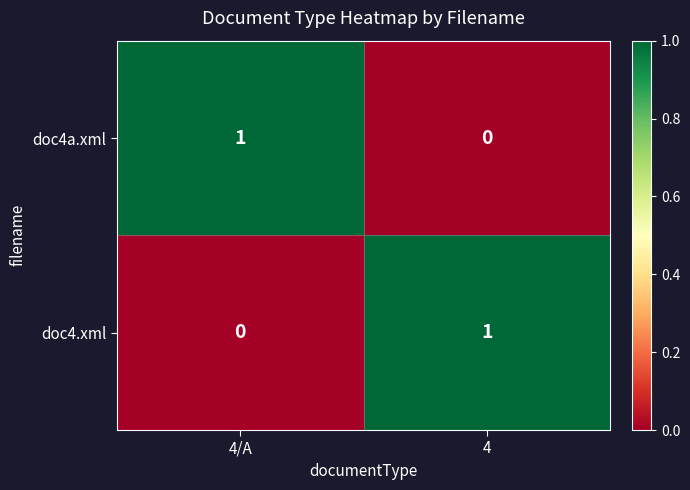

At which label is doc4.xml closest to 0?

4/A